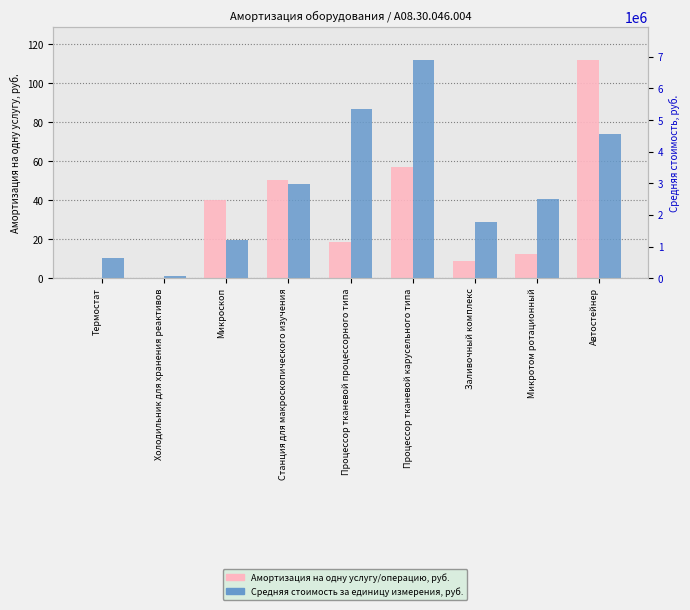

Count the number of categories in the chart.

9